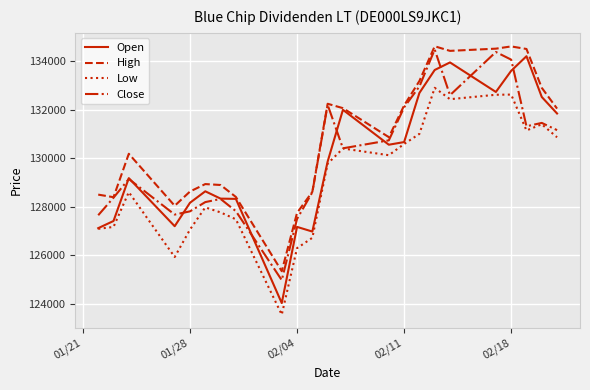

True or false: Close and Open cross at least once.

True